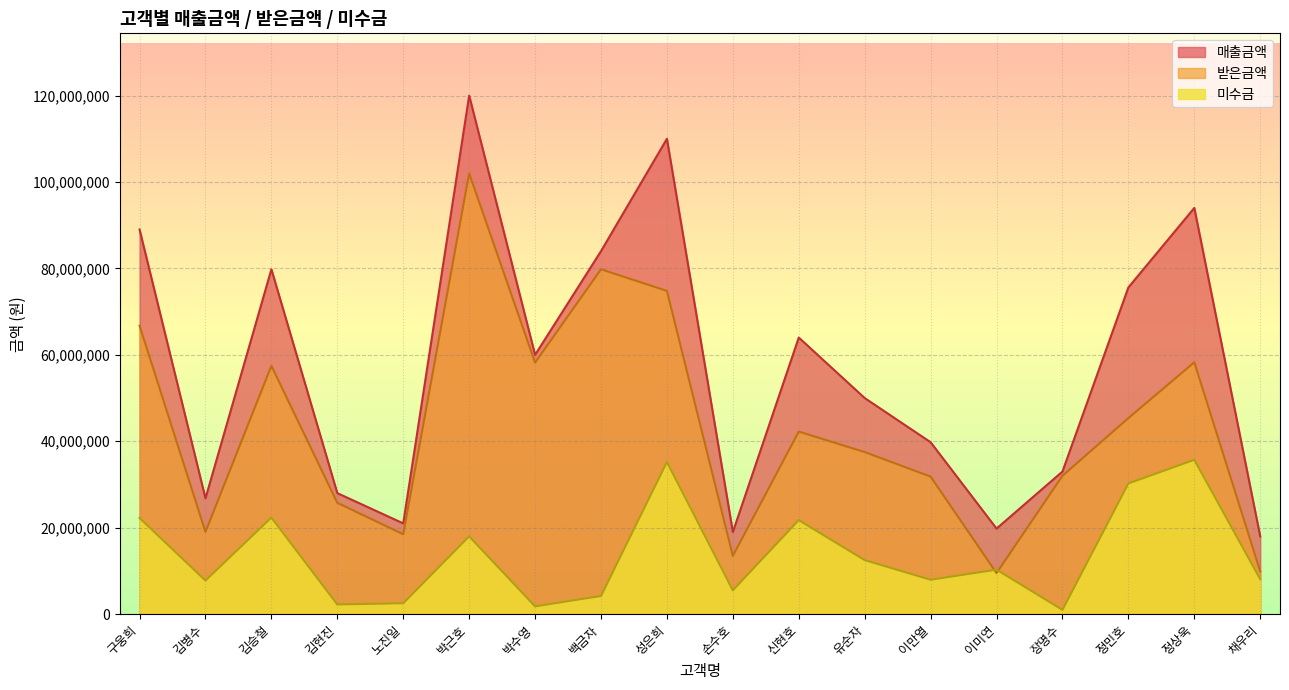

Reading right to left, list all the values displayed in this chart.

매출금액: 채우리=18000000	정상욱=94000000	정민호=75600000	장명수=33000000	이미연=19800000	이만열=39780000	유순자=50000000	신현호=64000000	손수호=19000000	성은희=110000000	백금자=84000000	박수영=60000000	박근호=120000000	노진일=21000000	김현진=28000000	김승철=79800000	김병수=26800000	구웅희=89000000
받은금액: 채우리=9900000	정상욱=58280000	정민호=45360000	장명수=32010000	이미연=9504000	이만열=31824000	유순자=37500000	신현호=42240000	손수호=13490000	성은희=74800000	백금자=79800000	박수영=58200000	박근호=102000000	노진일=18480000	김현진=25760000	김승철=57456000	김병수=19028000	구웅희=66750000
미수금: 채우리=8100000	정상욱=35720000	정민호=30240000	장명수=990000	이미연=10296000	이만열=7956000	유순자=12500000	신현호=21760000	손수호=5510000	성은희=35200000	백금자=4200000	박수영=1800000	박근호=18000000	노진일=2520000	김현진=2240000	김승철=22344000	김병수=7772000	구웅희=22250000